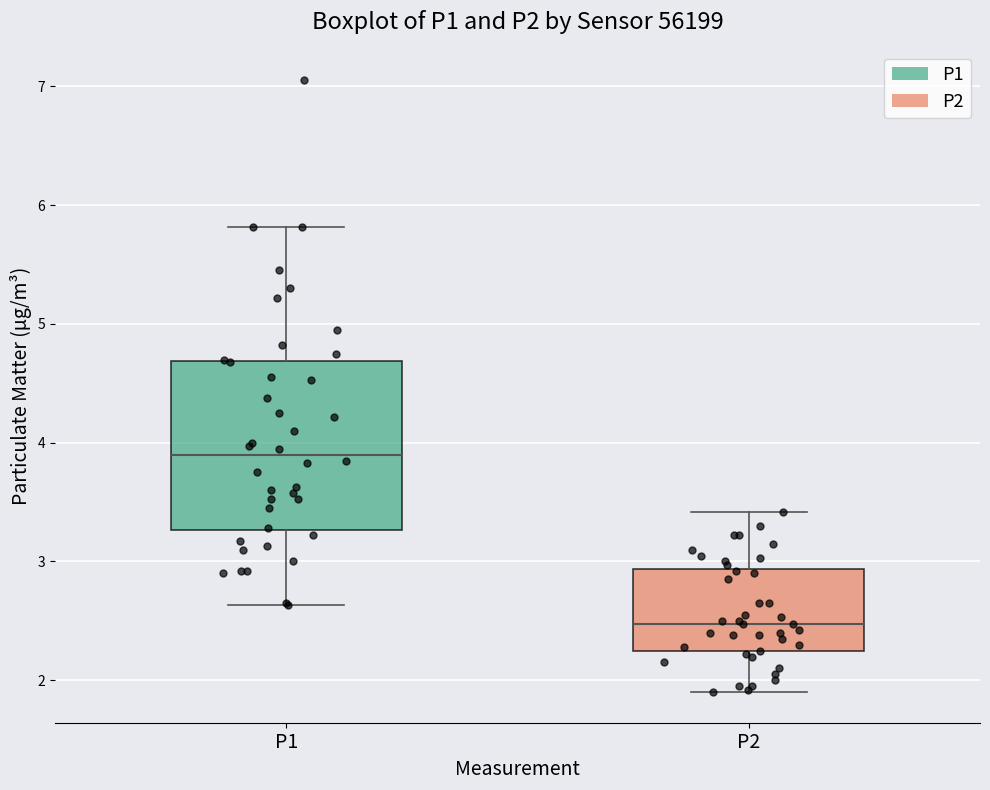

Reading left to right, transcribe this box plot: for each box, give where its median line is, the range the box spans, and where its two whiskers end, as read against the y-axis. The values are not printed on the chart, so give them approximately, as read against the axis.

P1: median 3.9, box 3.3 to 4.7, whiskers 2.6 to 5.8
P2: median 2.5, box 2.2 to 2.9, whiskers 1.9 to 3.4